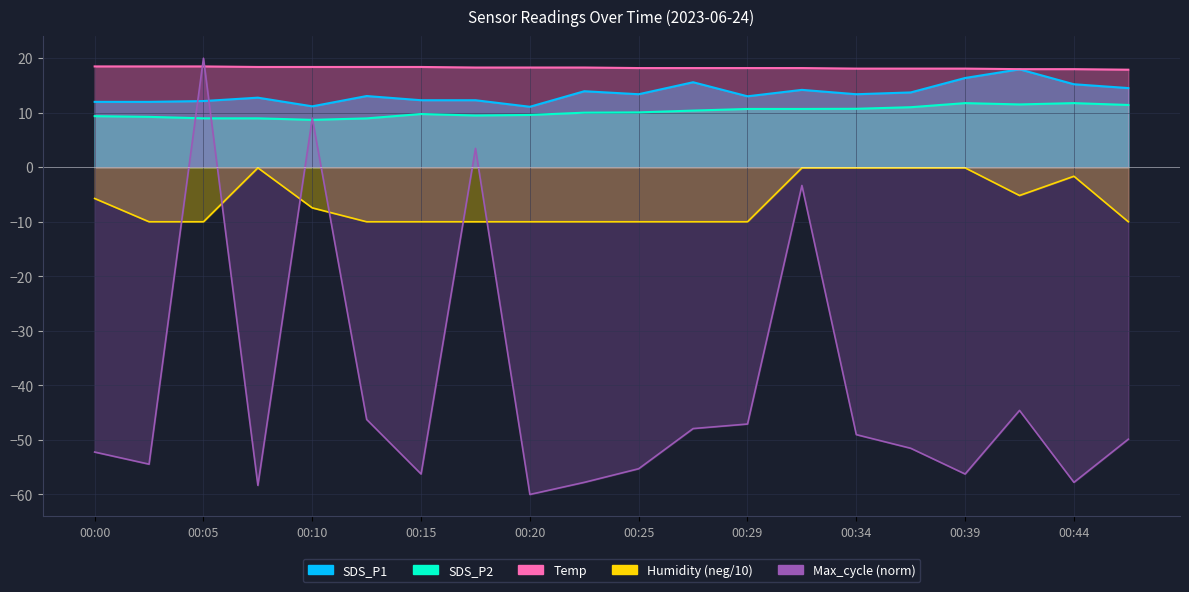

Which series has the largest total across all categories?

Temp